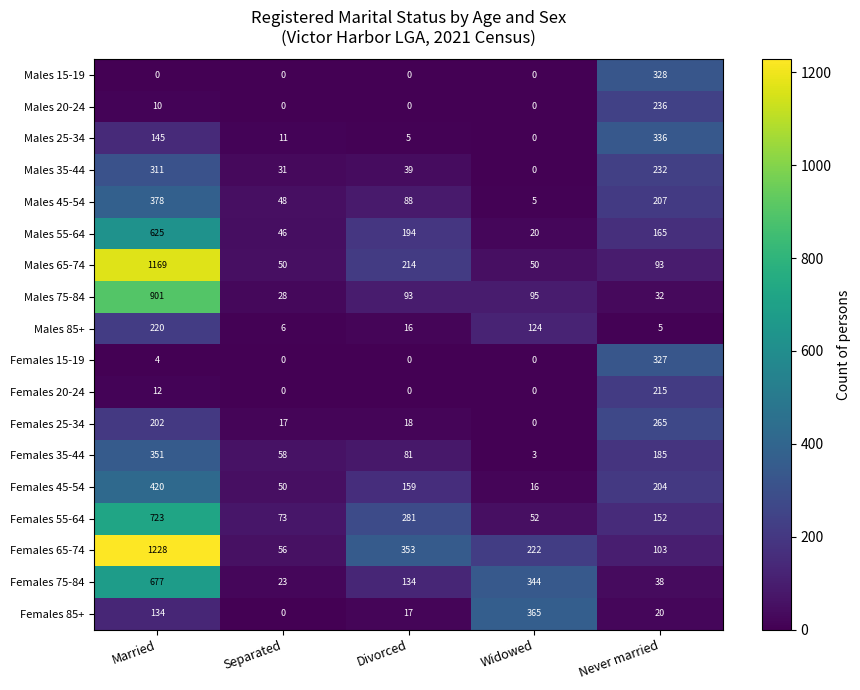

Which series has the largest total across all categories?

Females 65-74